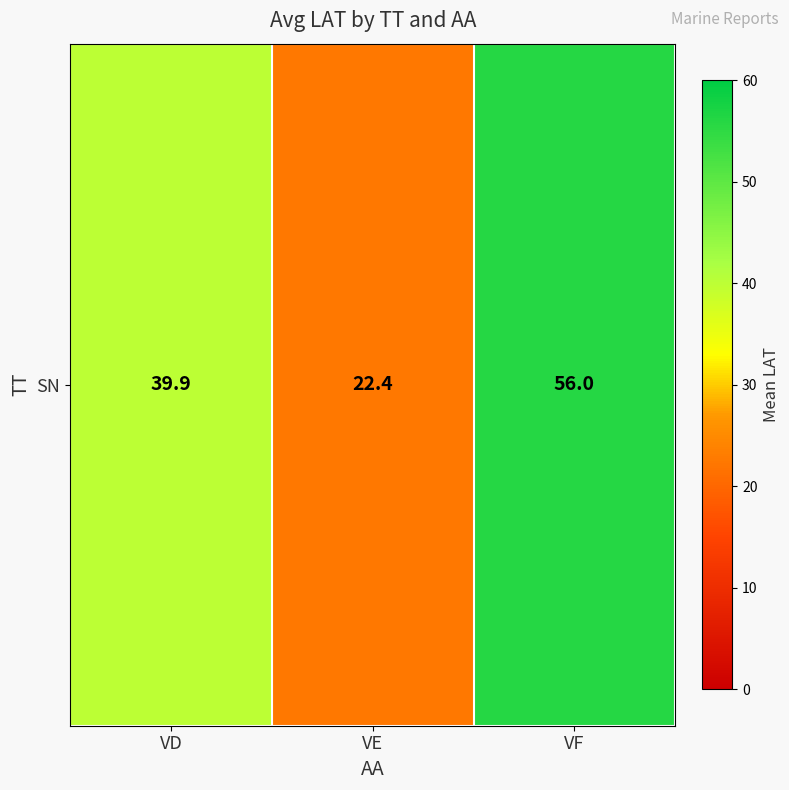

What is the difference between the values at VE and VD?

17.5